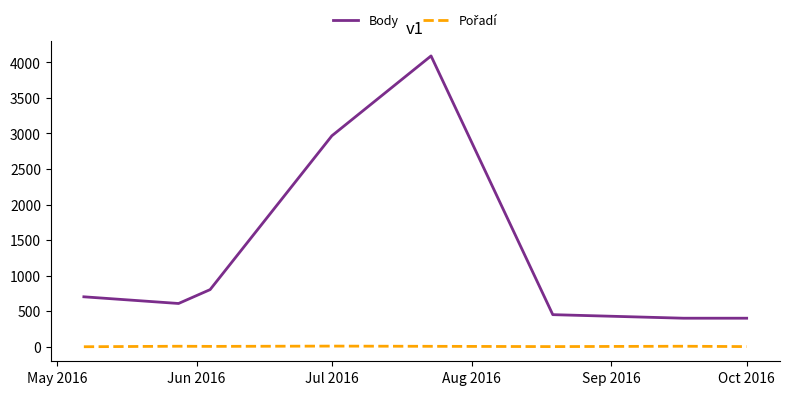

What is the difference between the maximum and minimum values in the Body series?

3687